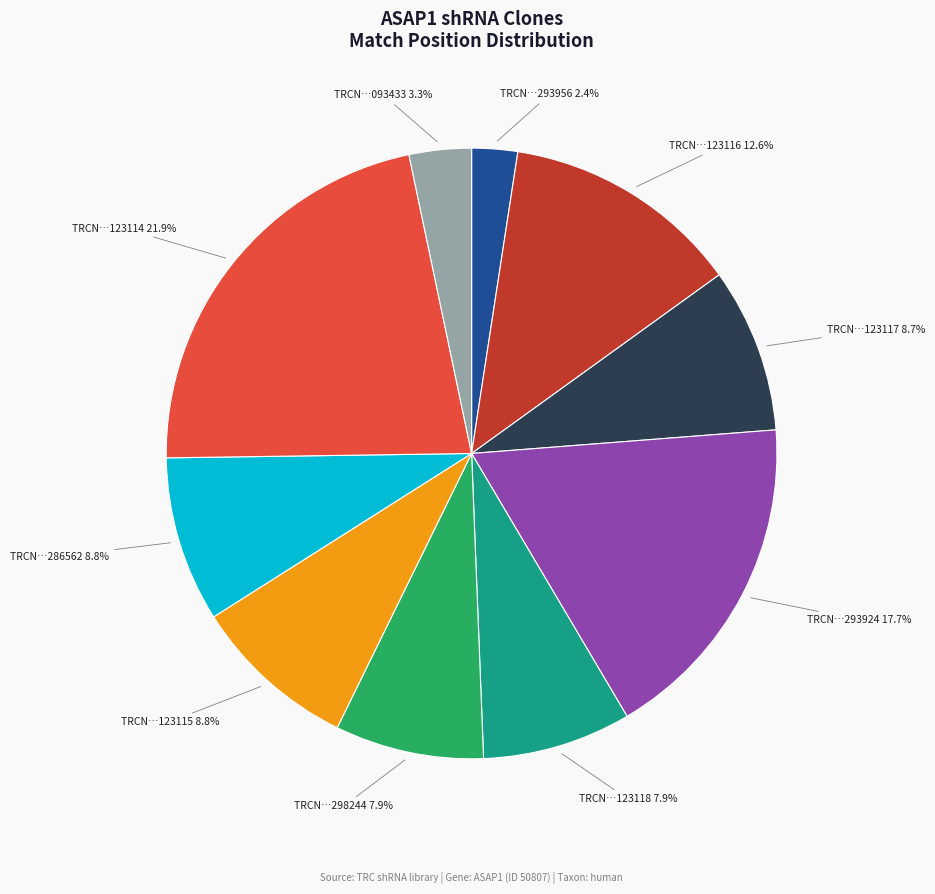

Is there a majority slice in this chart?

No